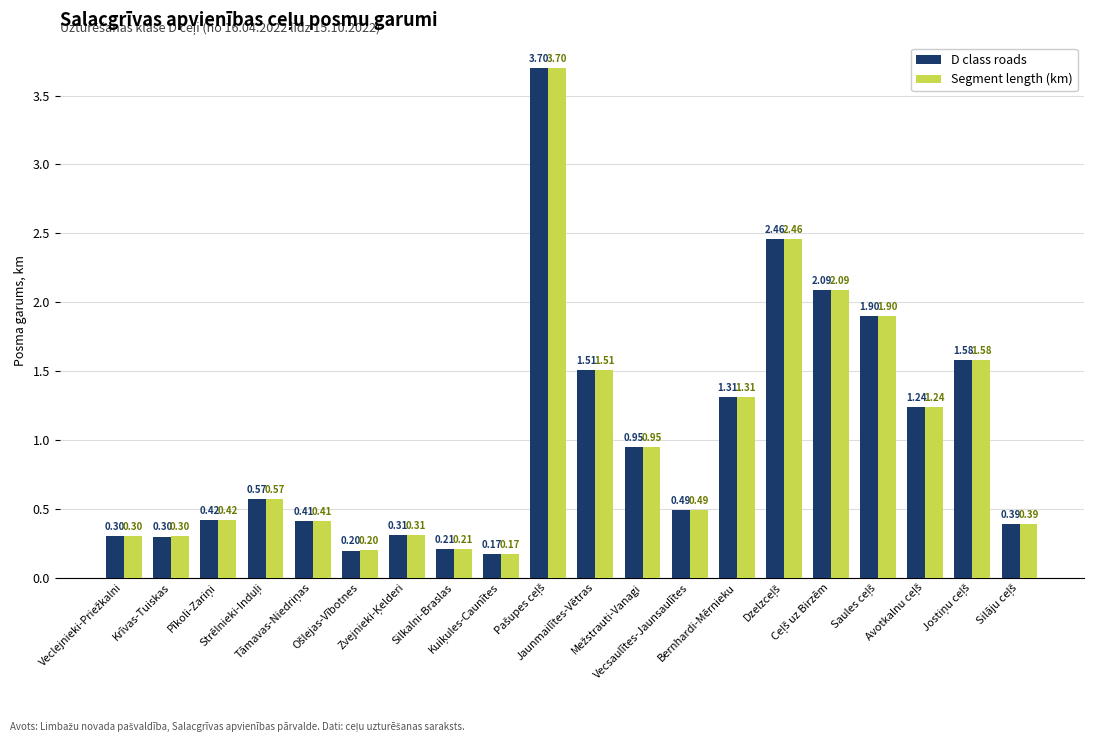

At how many categories does at least one series exceed 1?

8